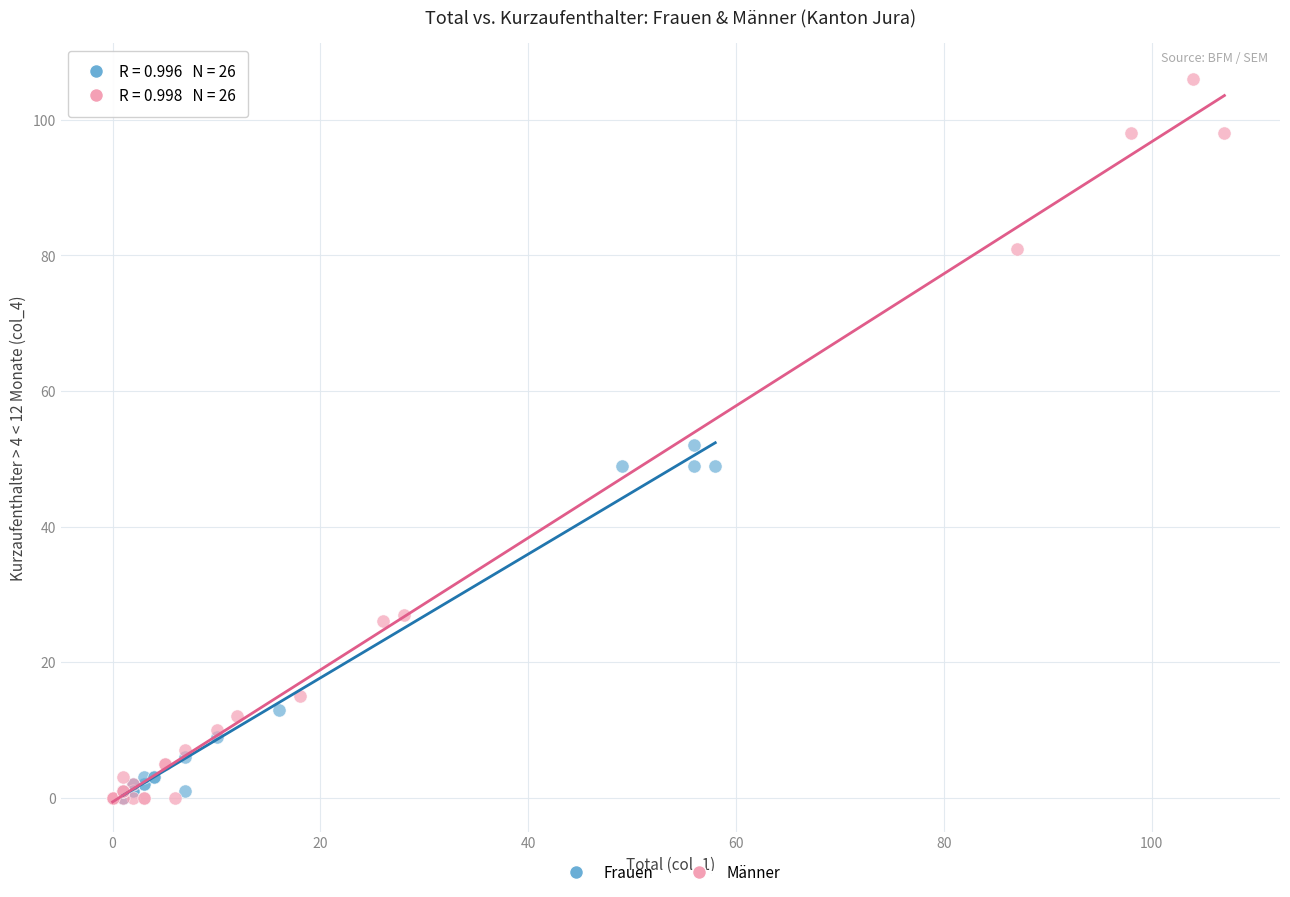

Which series has the widest spread of Y values?

Männer